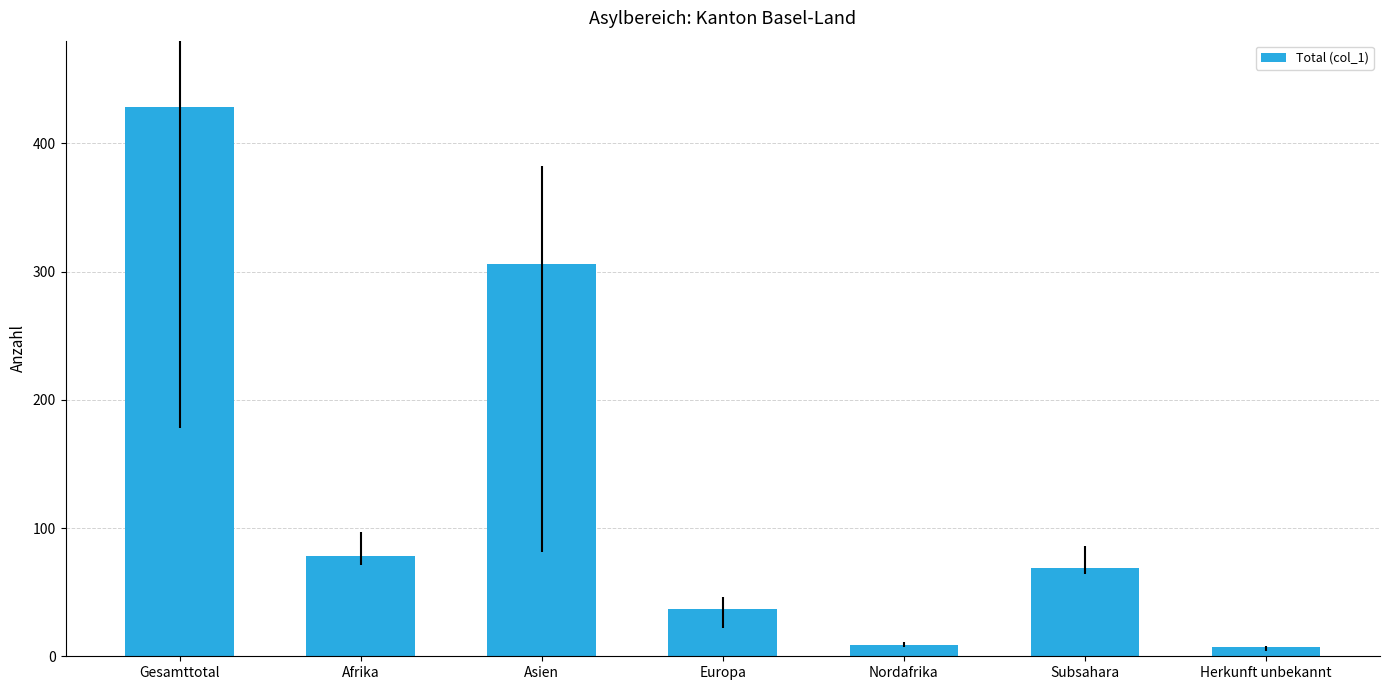

What is the value of the 3rd bar from the left?

306